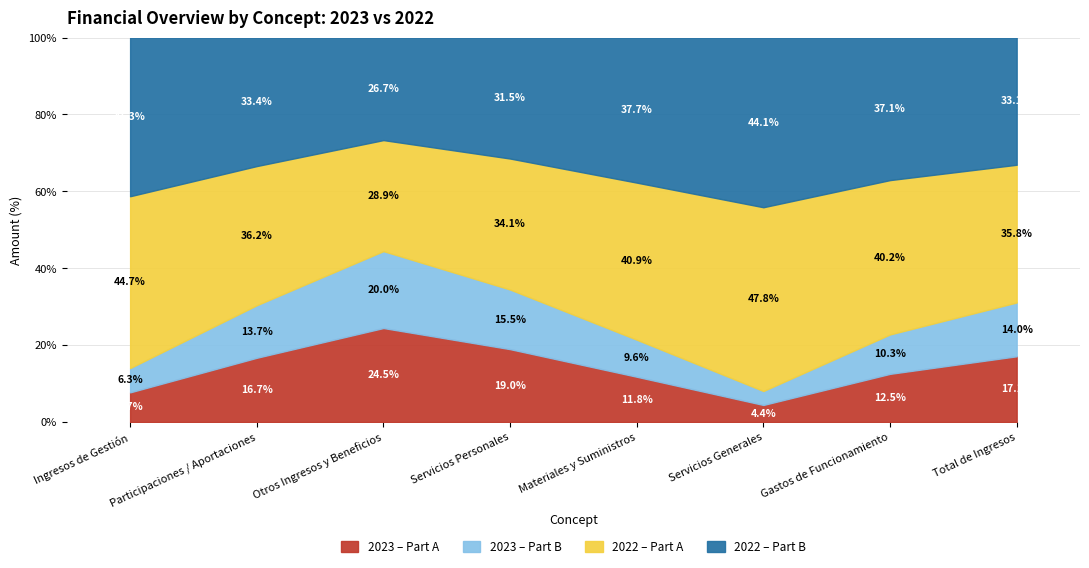

What position from the right is Materiales y Suministros?

4